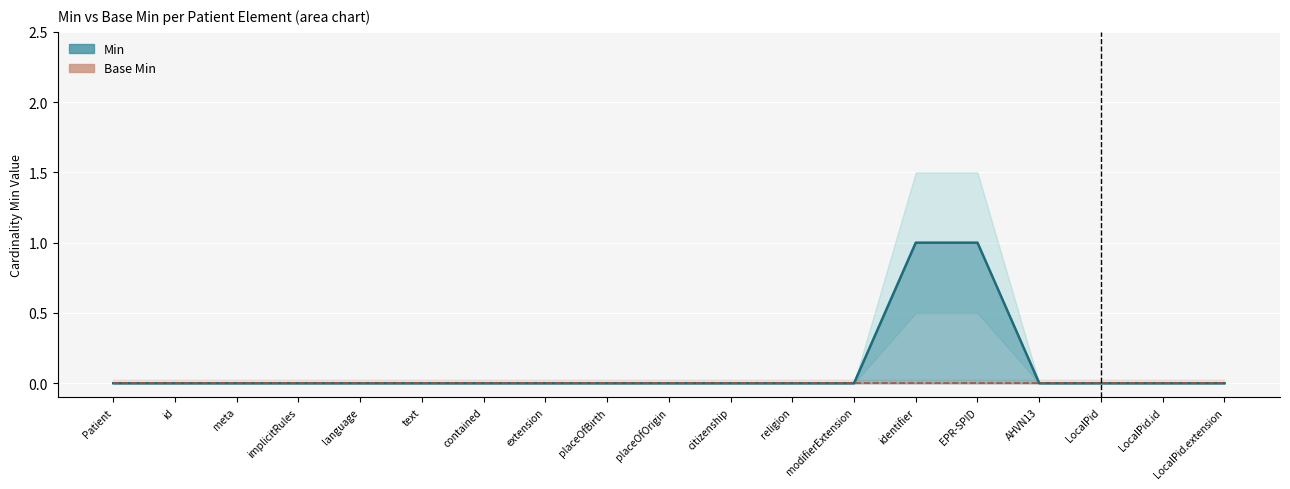

How many data points does each series have?

19